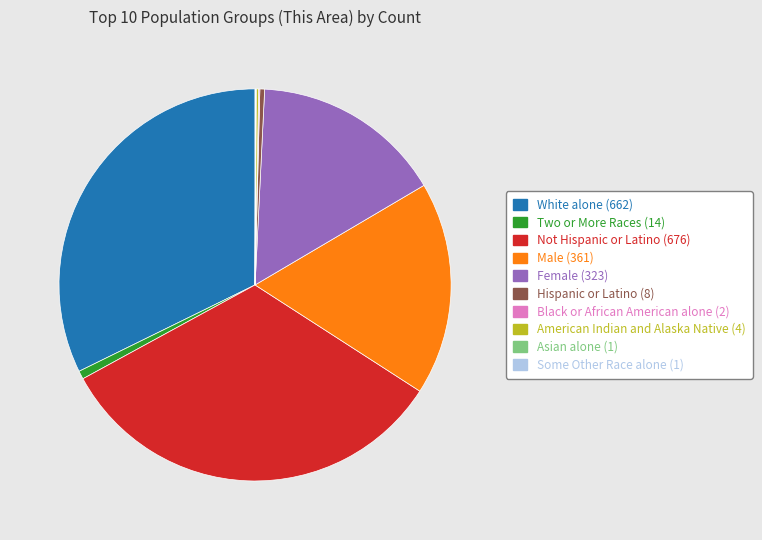

Does any single category account for the majority?

No